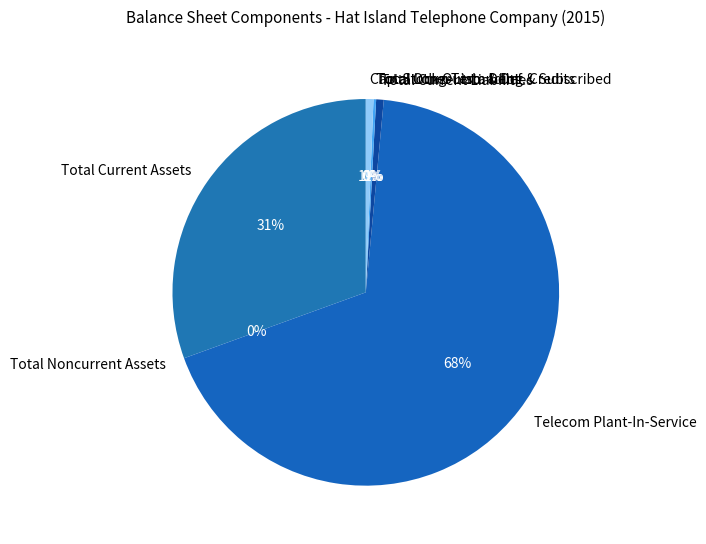

What is the majority slice?

Telecom Plant-In-Service